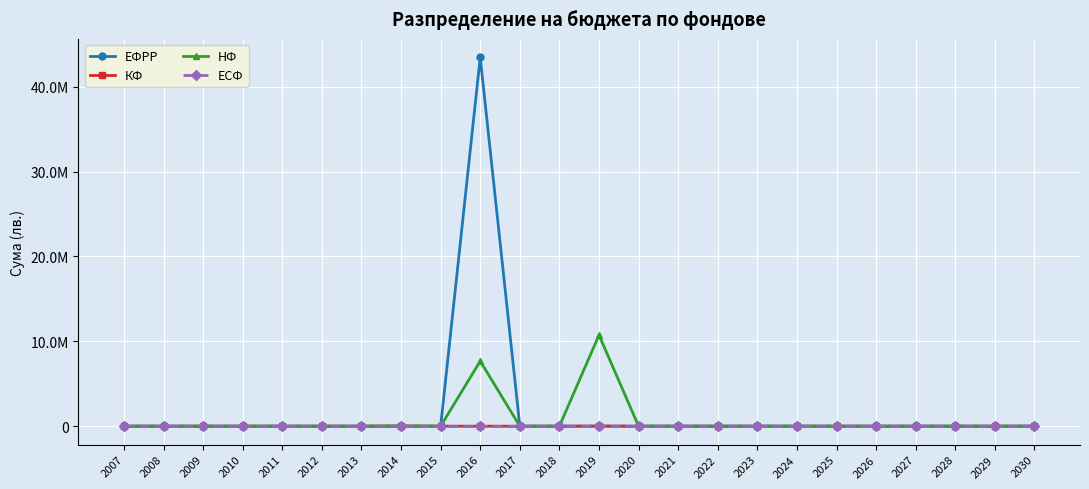

True or false: НФ has more than 1 points higher than both neighbors.

True